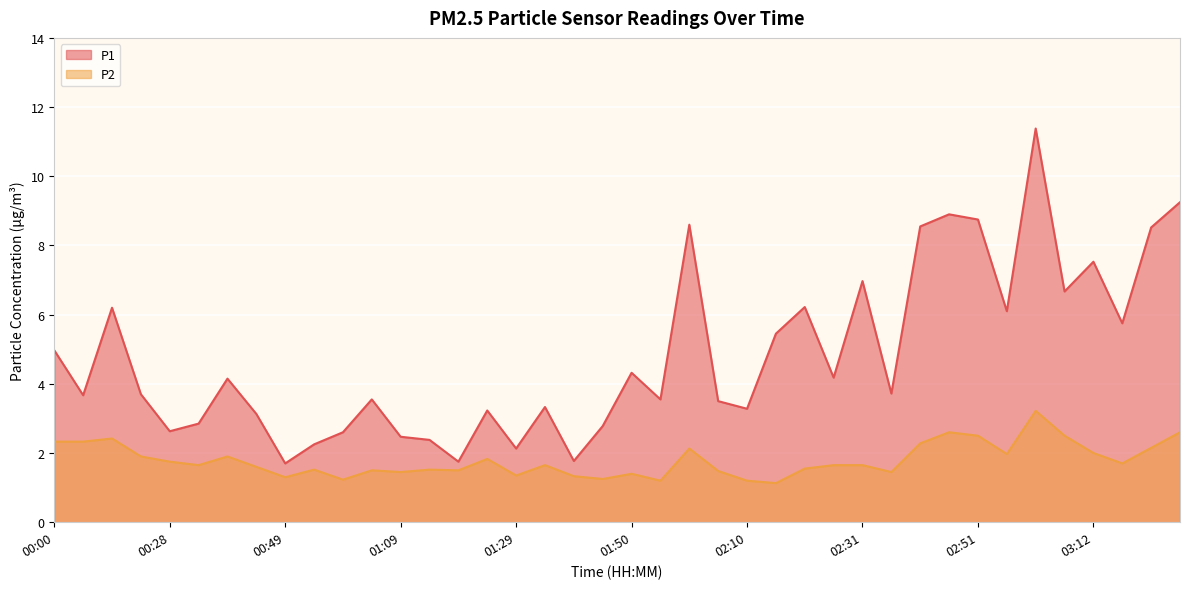

Is it true that P2 equals 1.5 at 00:54?

True